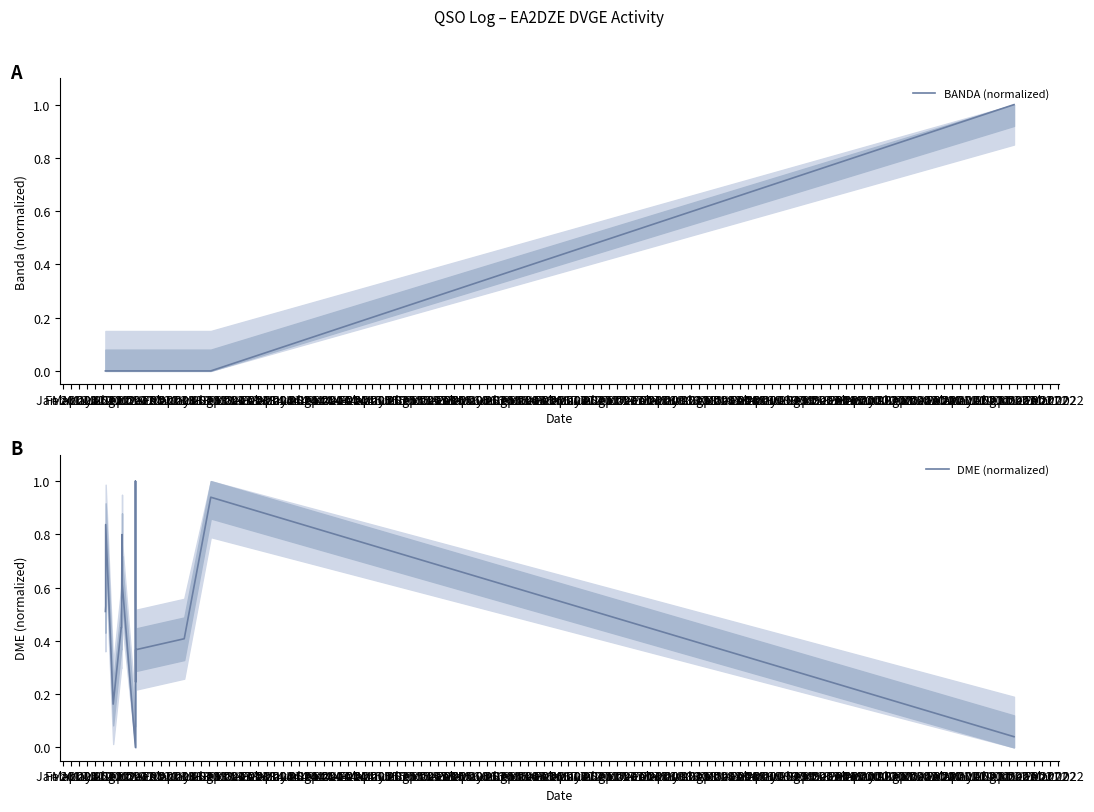

True or false: DME (normalized) and BANDA (normalized) cross at least once.

True